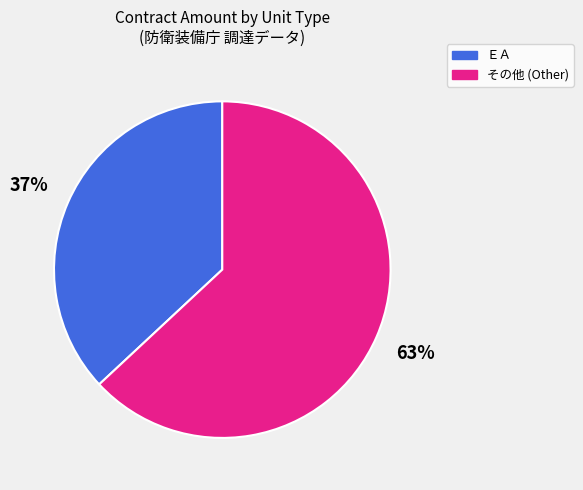

Is there any slice that represents more than half of the pie?

Yes